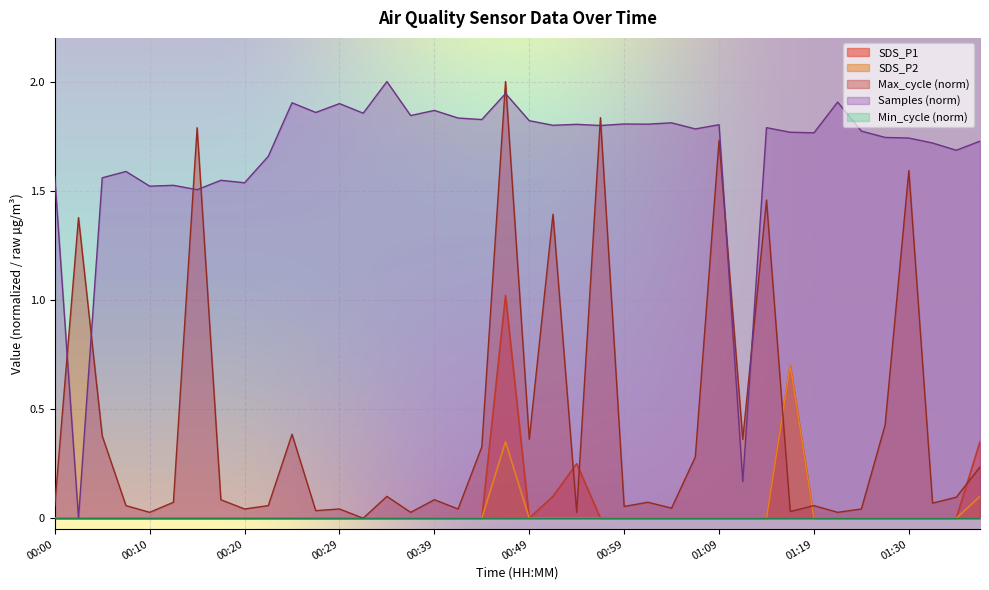

Reading left to right, what are all the values shown in this chart?

SDS_P1: 0.0	0.0	0.0	0.0	0.0	0.0	0.0	0.0	0.0	0.0	0.0	0.0	0.0	0.0	0.0	0.0	0.0	0.0	0.0	1.0	0.0	0.1	0.2	0.0	0.0	0.0	0.0	0.0	0.0	0.0	0.0	0.7	0.0	0.0	0.0	0.0	0.0	0.0	0.0	0.3
SDS_P2: 0.0	0.0	0.0	0.0	0.0	0.0	0.0	0.0	0.0	0.0	0.0	0.0	0.0	0.0	0.0	0.0	0.0	0.0	0.0	0.3	0.0	0.0	0.0	0.0	0.0	0.0	0.0	0.0	0.0	0.0	0.0	0.7	0.0	0.0	0.0	0.0	0.0	0.0	0.0	0.1